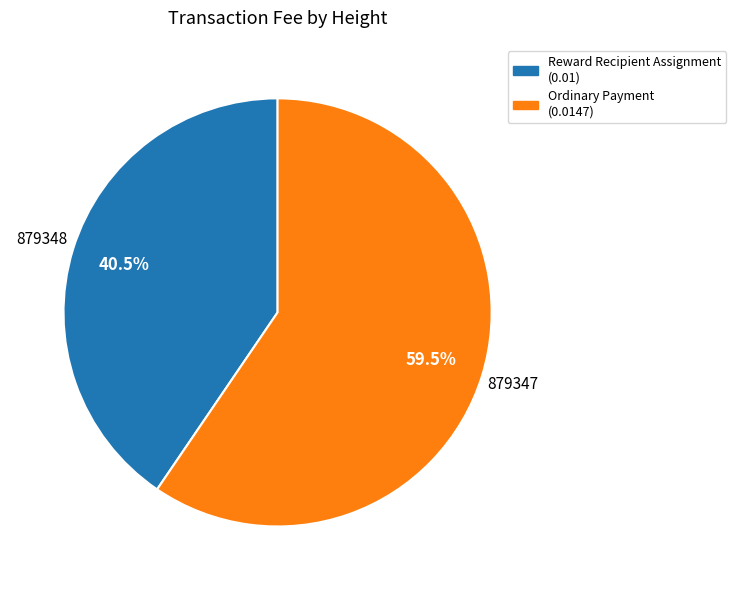

To the nearest percent, what is the difference between the largest and smallest slice percentages?

19%